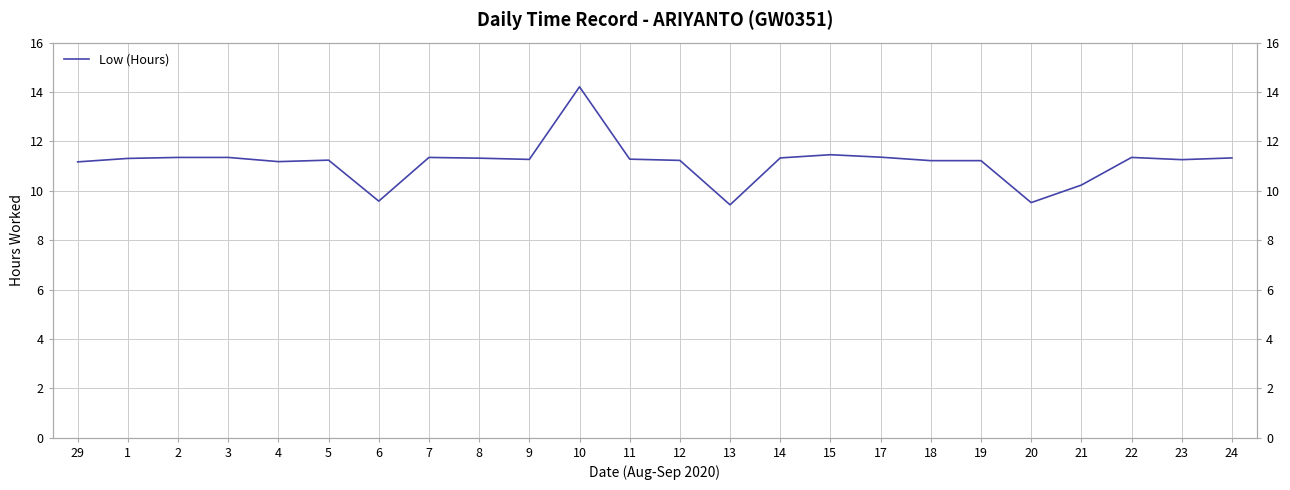

How many lines are shown in the chart?

1